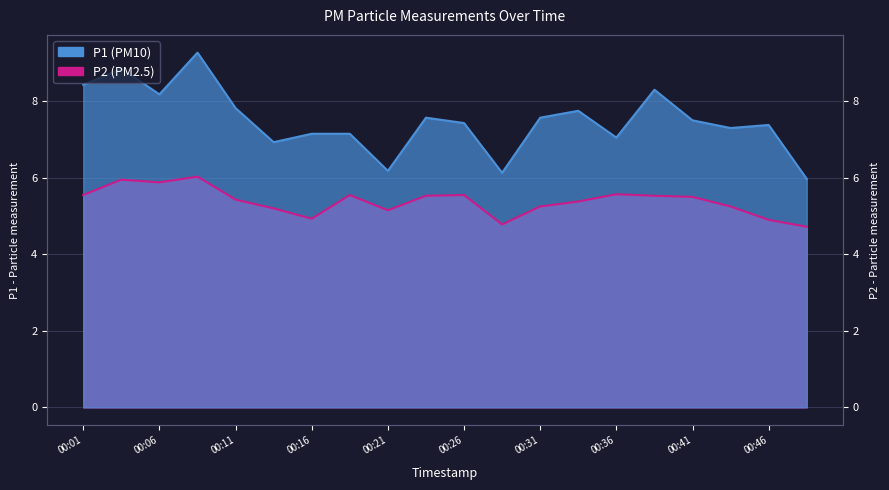

At which category does P2 reach its first local peak?

00:04